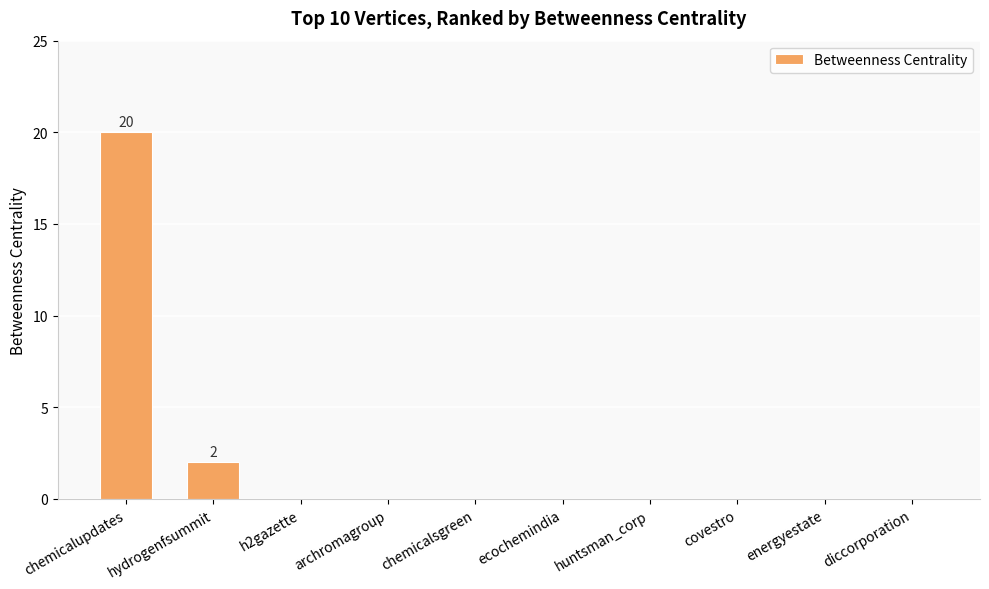

Count the number of categories in the chart.

10